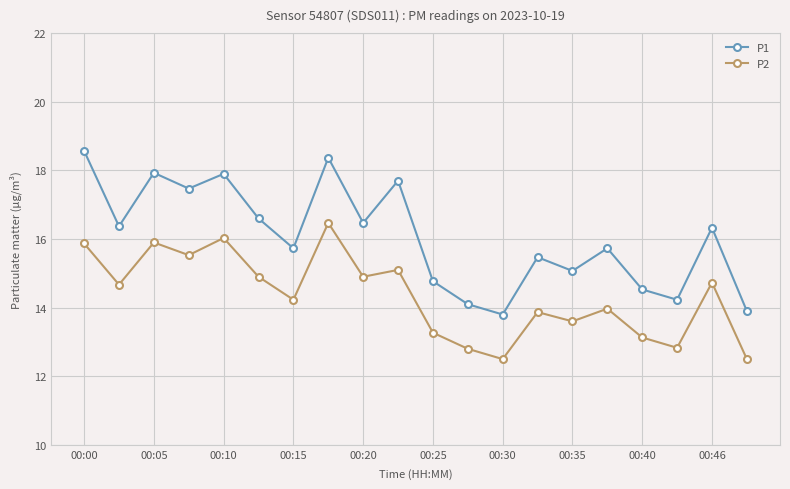

What is the minimum value for P1?

13.8